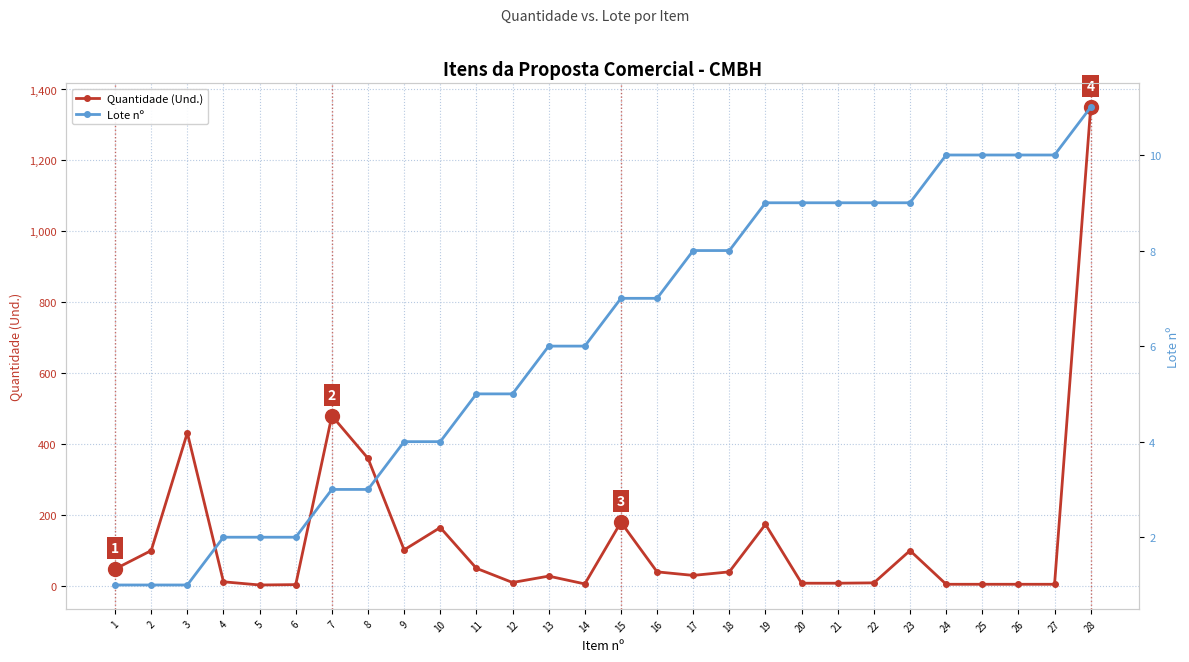

Which series has the largest total across all categories?

Quantidade (Und.)